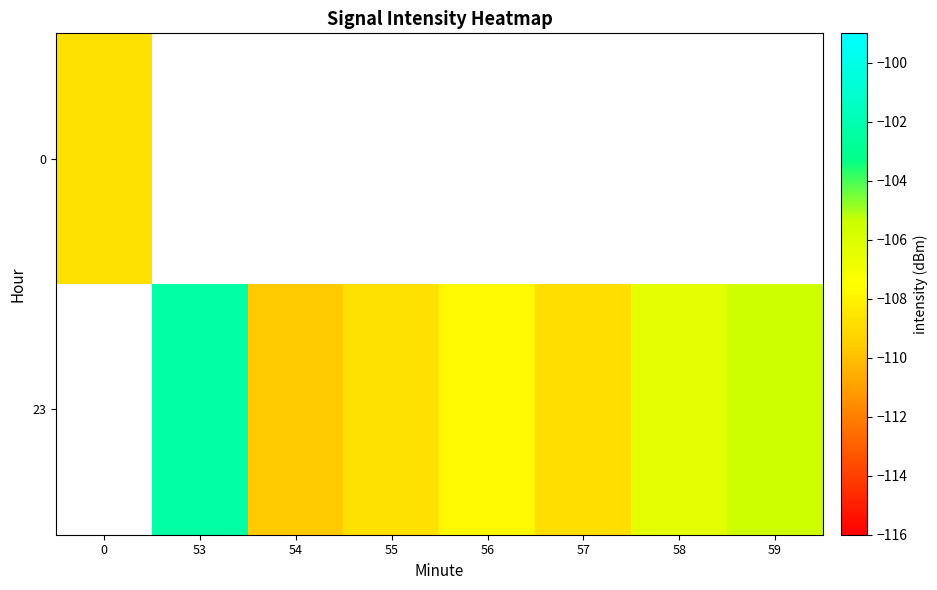

At which category does the chart reach its minimum across all series?

54